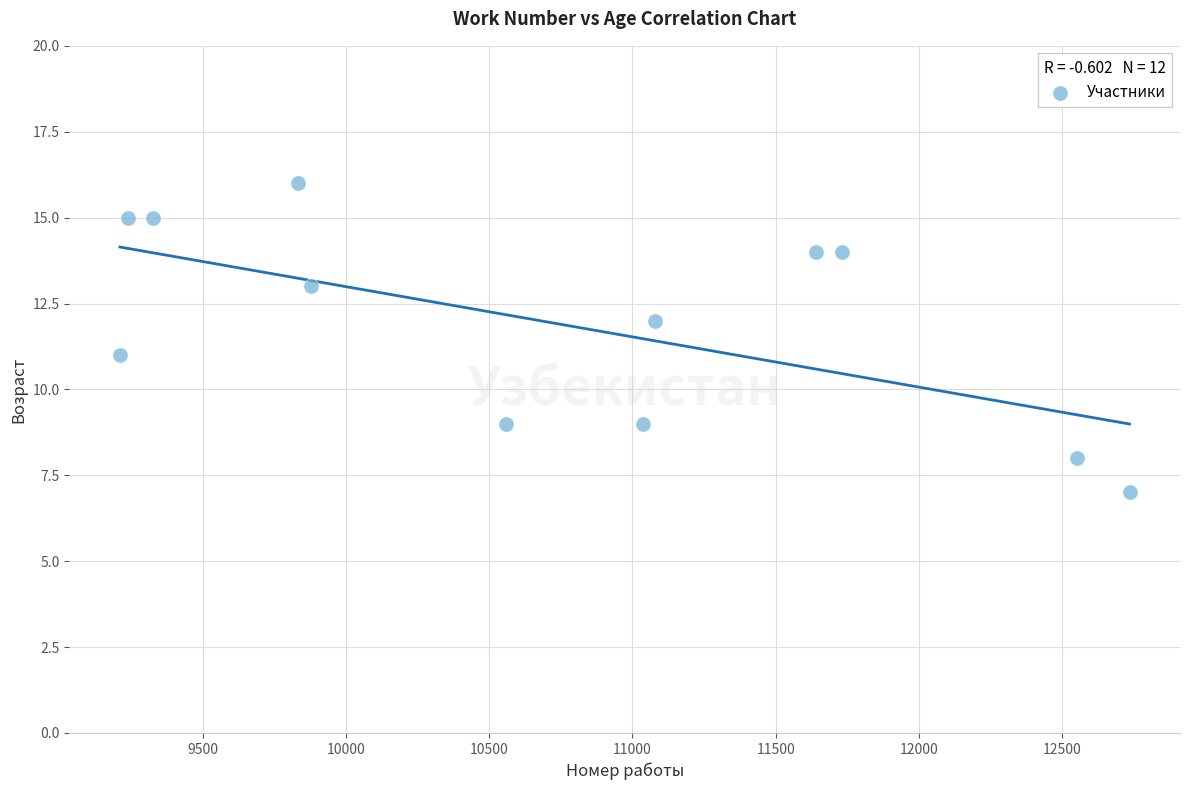

What is the average X value?

10735